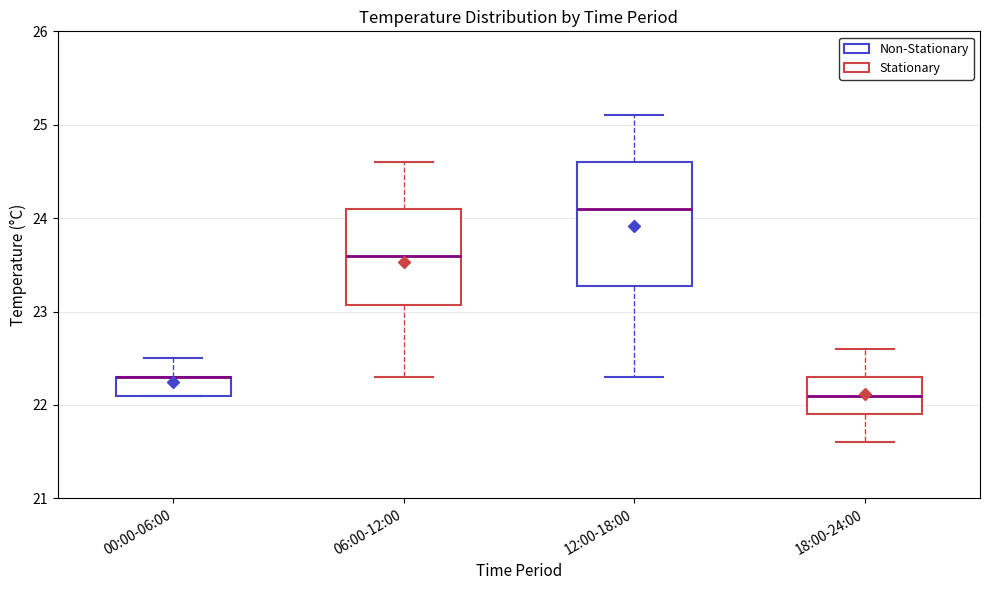

Reading left to right, read every box against the y-axis: the position of its median line, the range the box covers, and the ends of its whiskers. The values are not printed on the chart, so give them approximately, as read against the axis.

00:00-06:00: median 22.3 (drawn on the box's upper edge), box 22.1 to 22.3, whiskers 22.1 to 22.5
06:00-12:00: median 23.6, box 23.1 to 24.1, whiskers 22.3 to 24.6
12:00-18:00: median 24.1, box 23.3 to 24.6, whiskers 22.3 to 25.1
18:00-24:00: median 22.1, box 21.9 to 22.3, whiskers 21.6 to 22.6